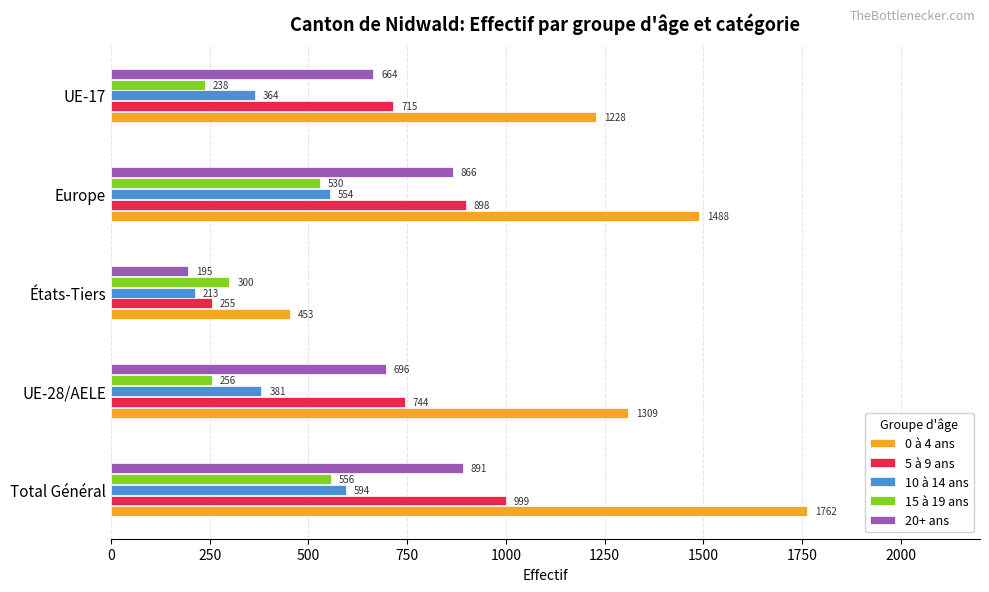

What value does the 0 à 4 ans series have at UE-17, to the nearest 100?

1200